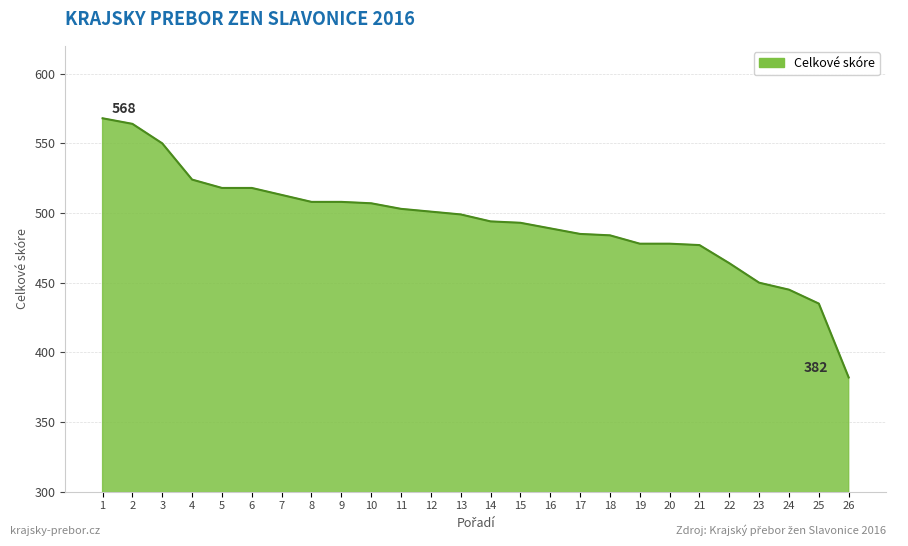

The value at 23 is 450. True or false?

True